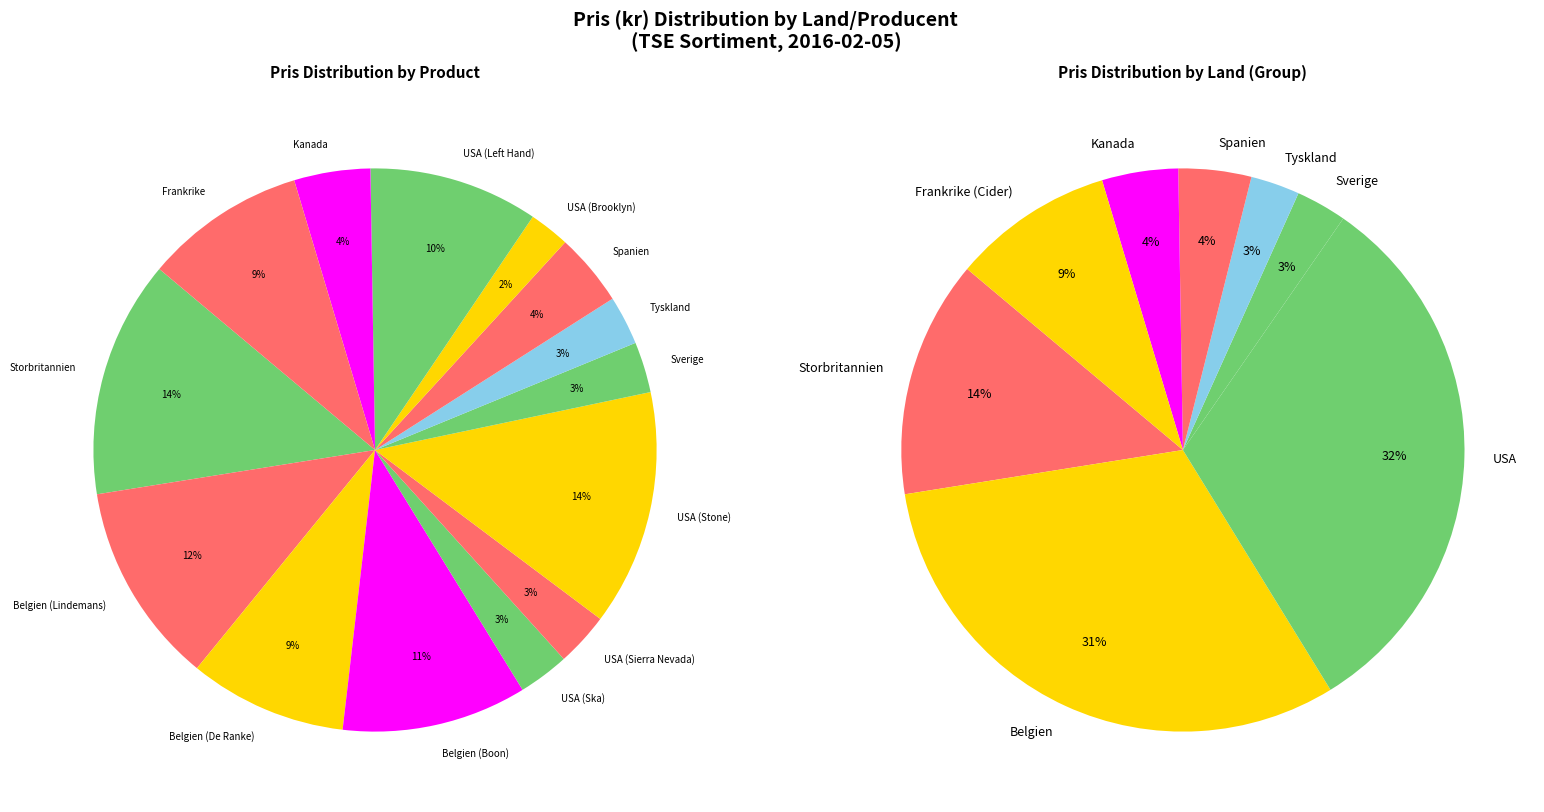

To the nearest percent, what is the difference between the largest and smallest slice percentages?

11%